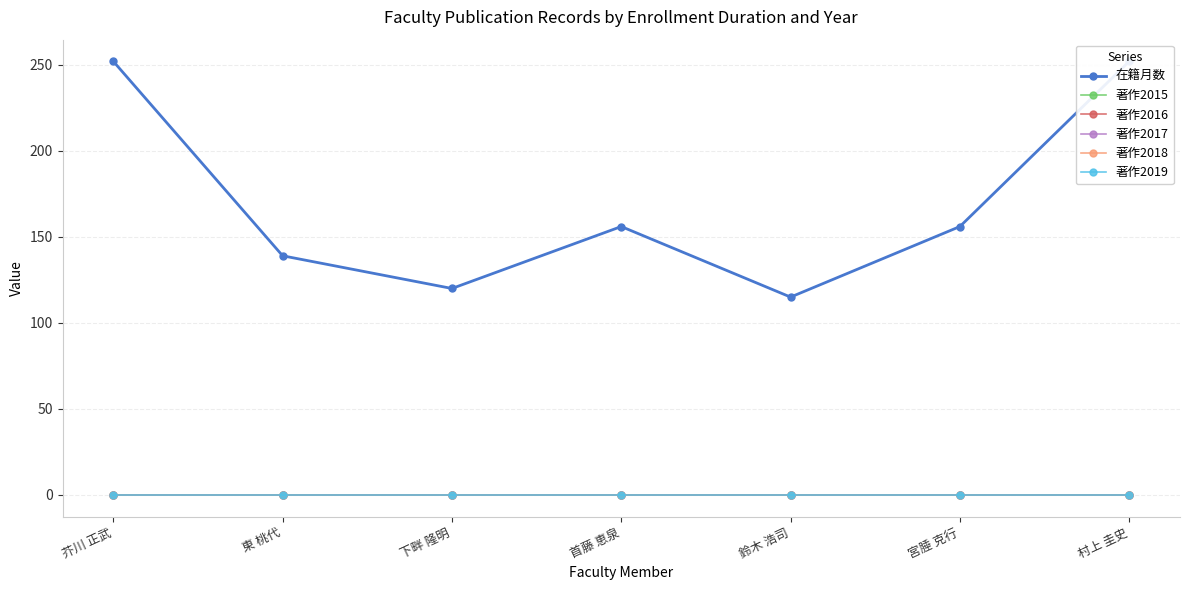

True or false: 著作2018 and 在籍月数 cross at least once.

False